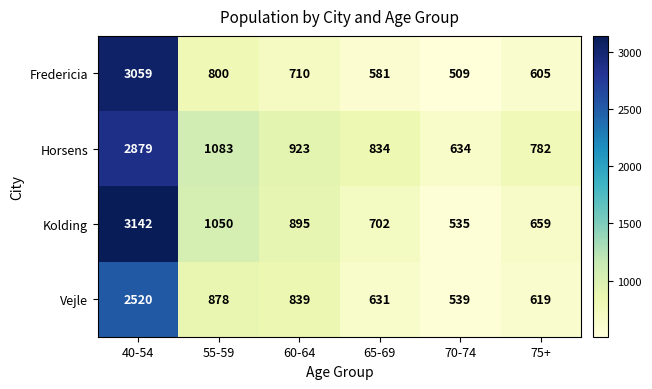

How many data points in Fredericia are less than 710?

3